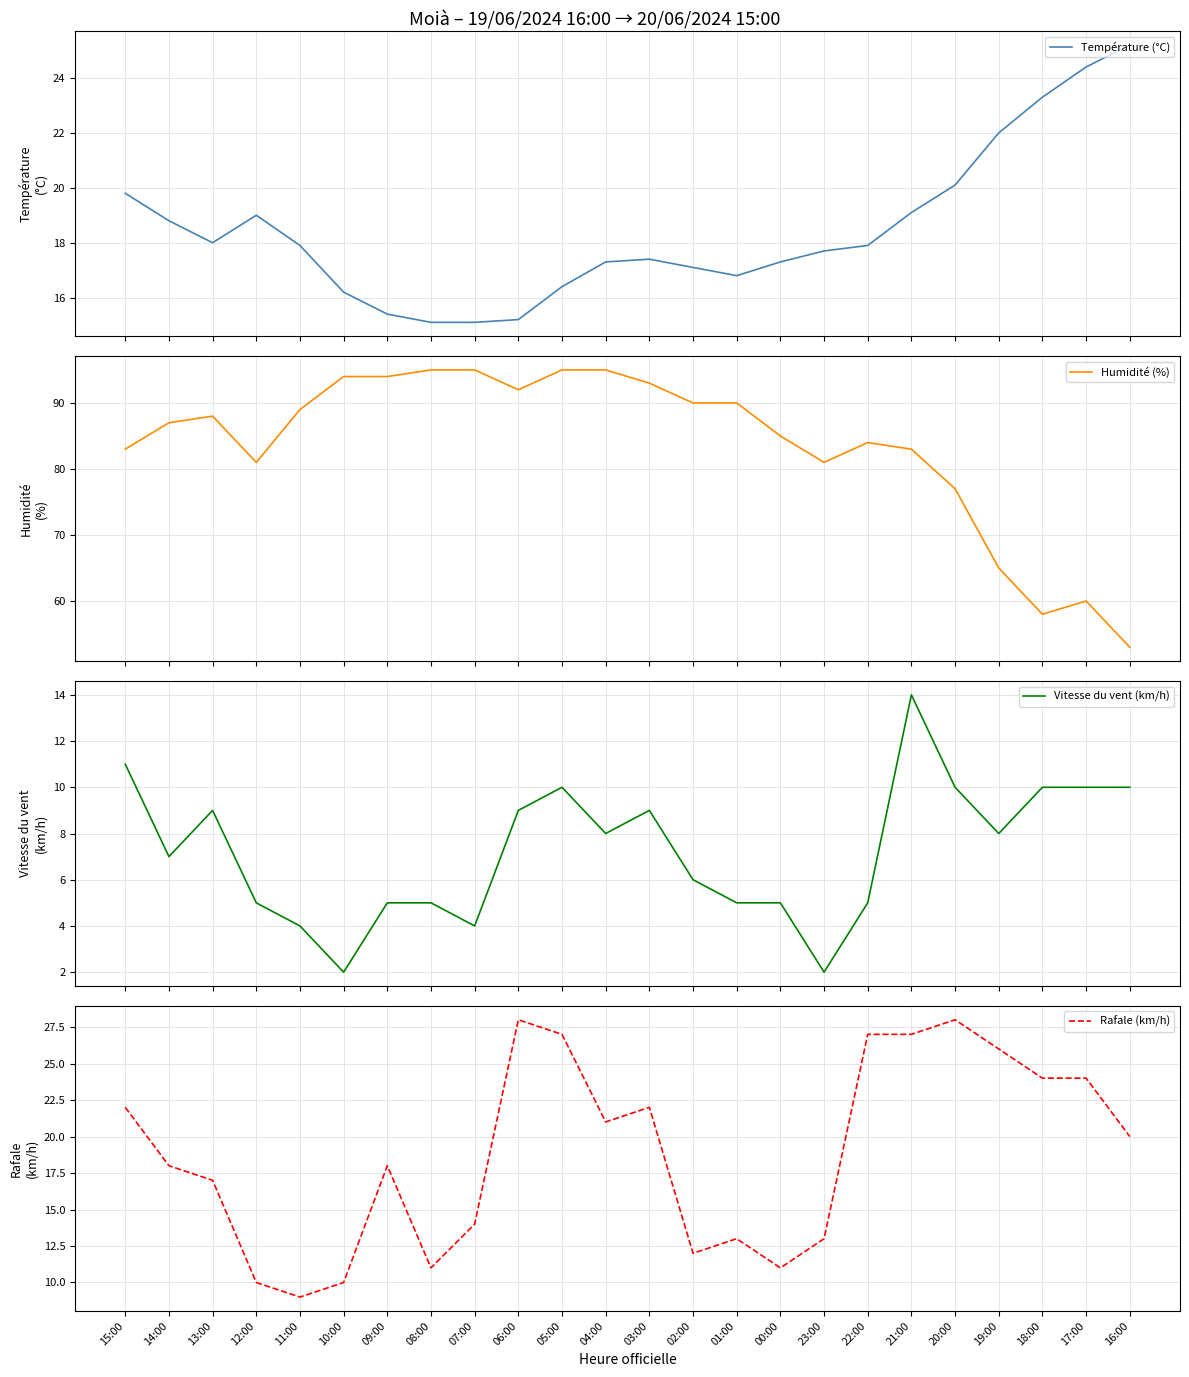

What position from the right is 01:00?

10